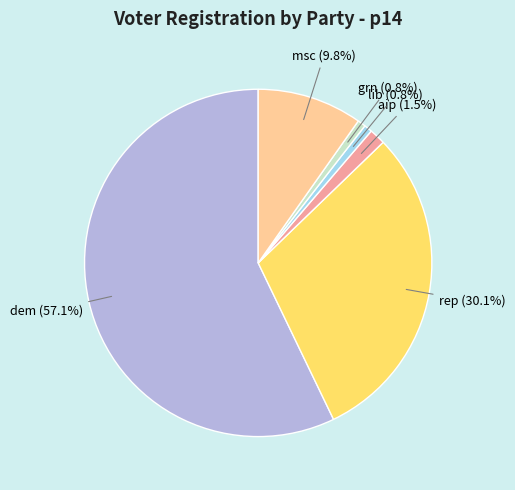

Is there any slice that represents more than half of the pie?

Yes